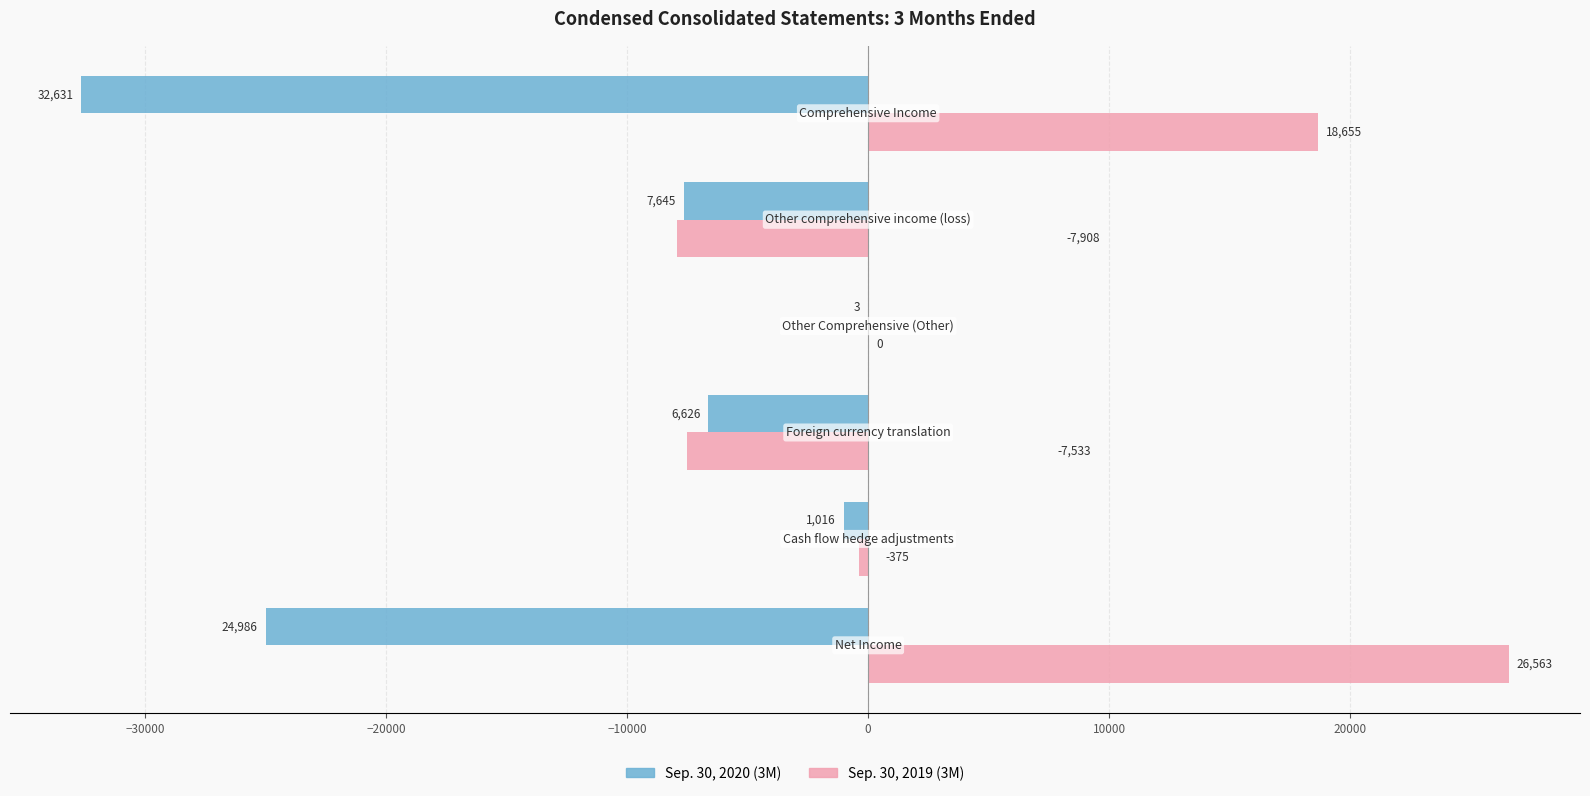

What is the sum of all Sep. 30, 2019 (3M) values?

29402